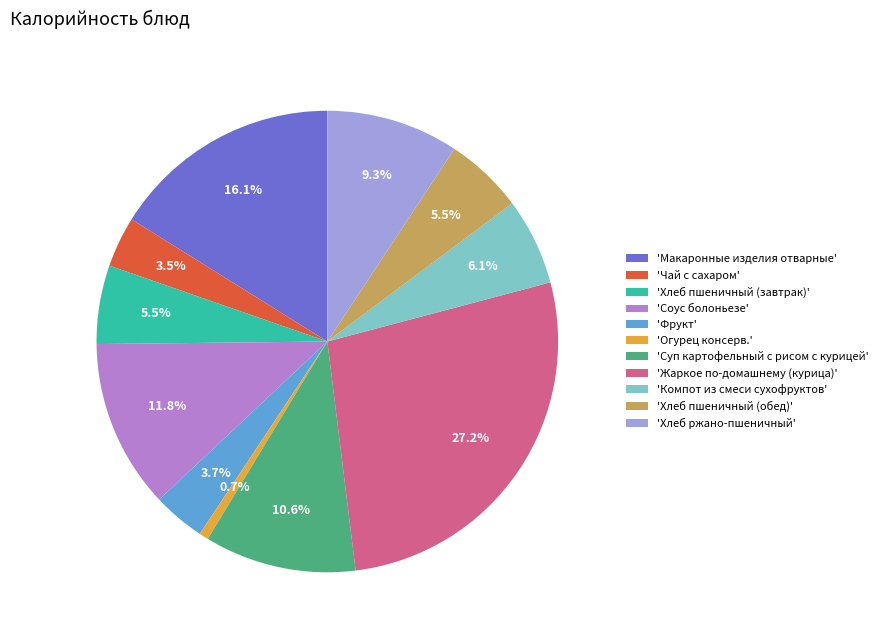

What is the smallest slice in the pie chart?

'Огурец консерв.'